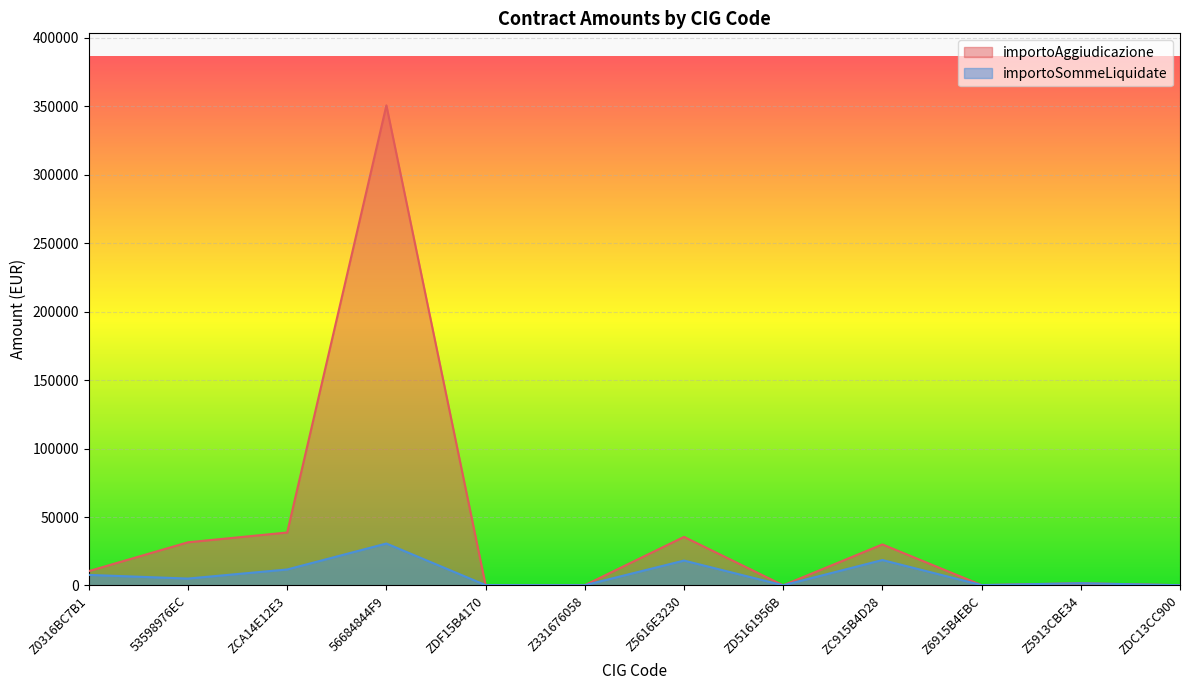

Reading left to right, what are all the values shown in this chart?

importoAggiudicazione: Z0316BC7B1=10518.2	53598976EC=31552.7	ZCA14E12E3=38700.0	56684844F9=350619.0	ZDF15B4170=302.5	Z331676058=216.3	Z5616E3230=35500.0	ZD5161956B=147.5	ZC915B4D28=30000.0	Z6915B4EBC=293.2	Z5913CBE34=1639.3	ZDC13CC900=205.8
importoSommeLiquidate: Z0316BC7B1=7740.0	53598976EC=5065.3	ZCA14E12E3=11703.9	56684844F9=30659.2	ZDF15B4170=302.5	Z331676058=216.3	Z5616E3230=18205.0	ZD5161956B=147.5	ZC915B4D28=18598.5	Z6915B4EBC=293.2	Z5913CBE34=1639.3	ZDC13CC900=205.8